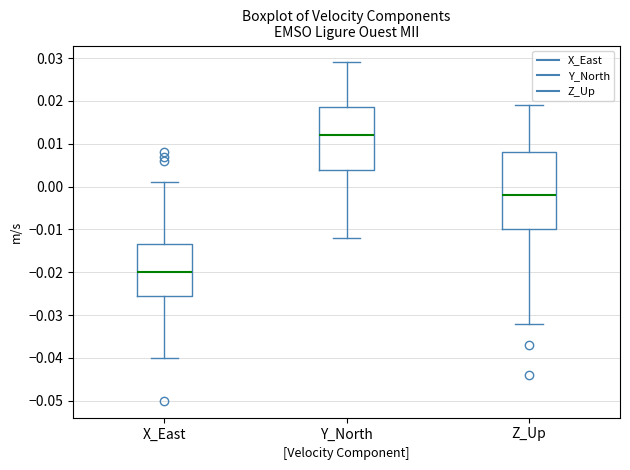

Where is the upper edge of the box for X_East on the y-axis? The values are not printed on the chart, so give them approximately, as read against the axis.

-0.013